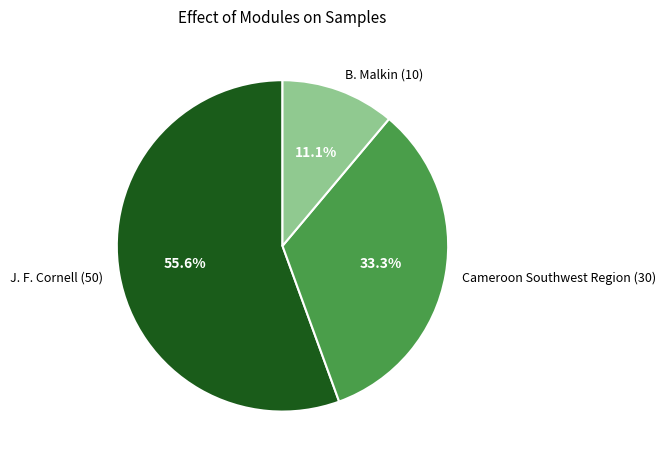

To the nearest percent, what is the average slice percentage?

33%